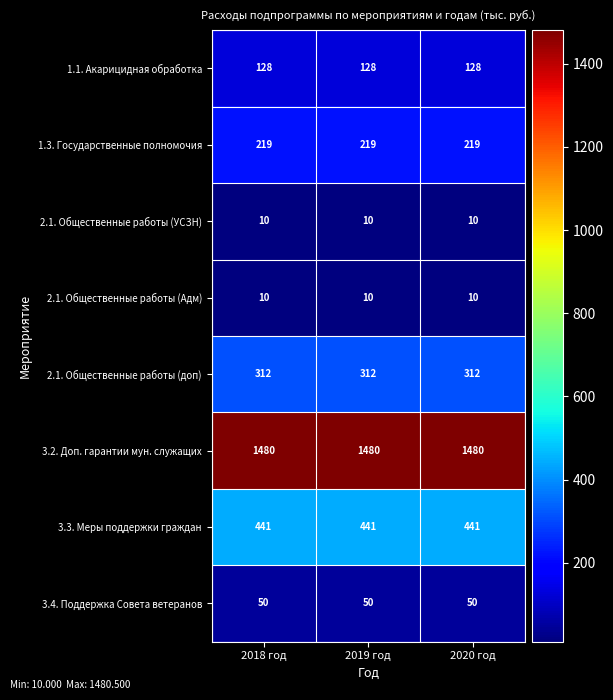

What is the difference between the highest and lowest values at 2019 год?

1470